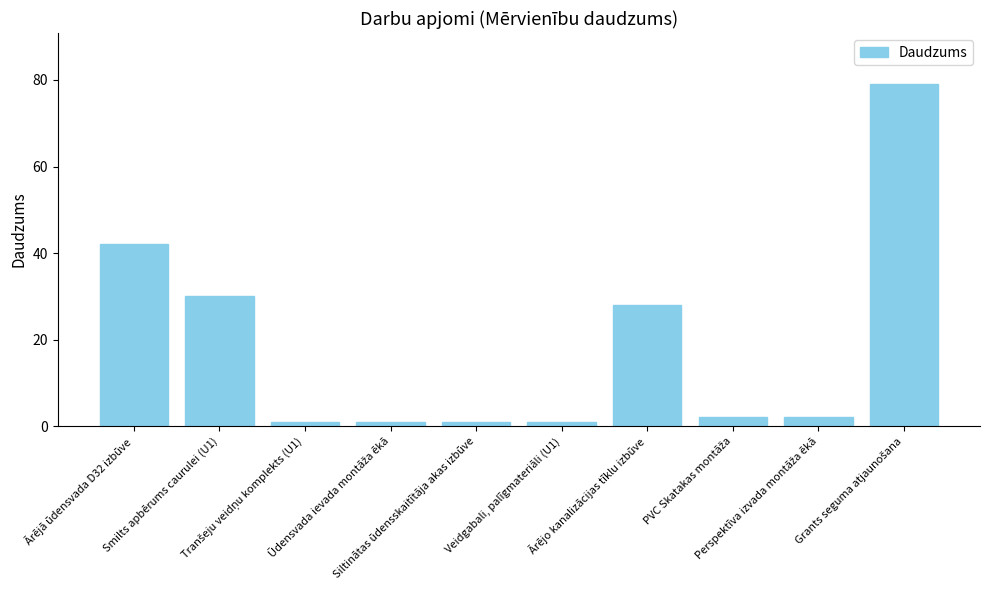

What is the value of the 7th bar from the left?

28